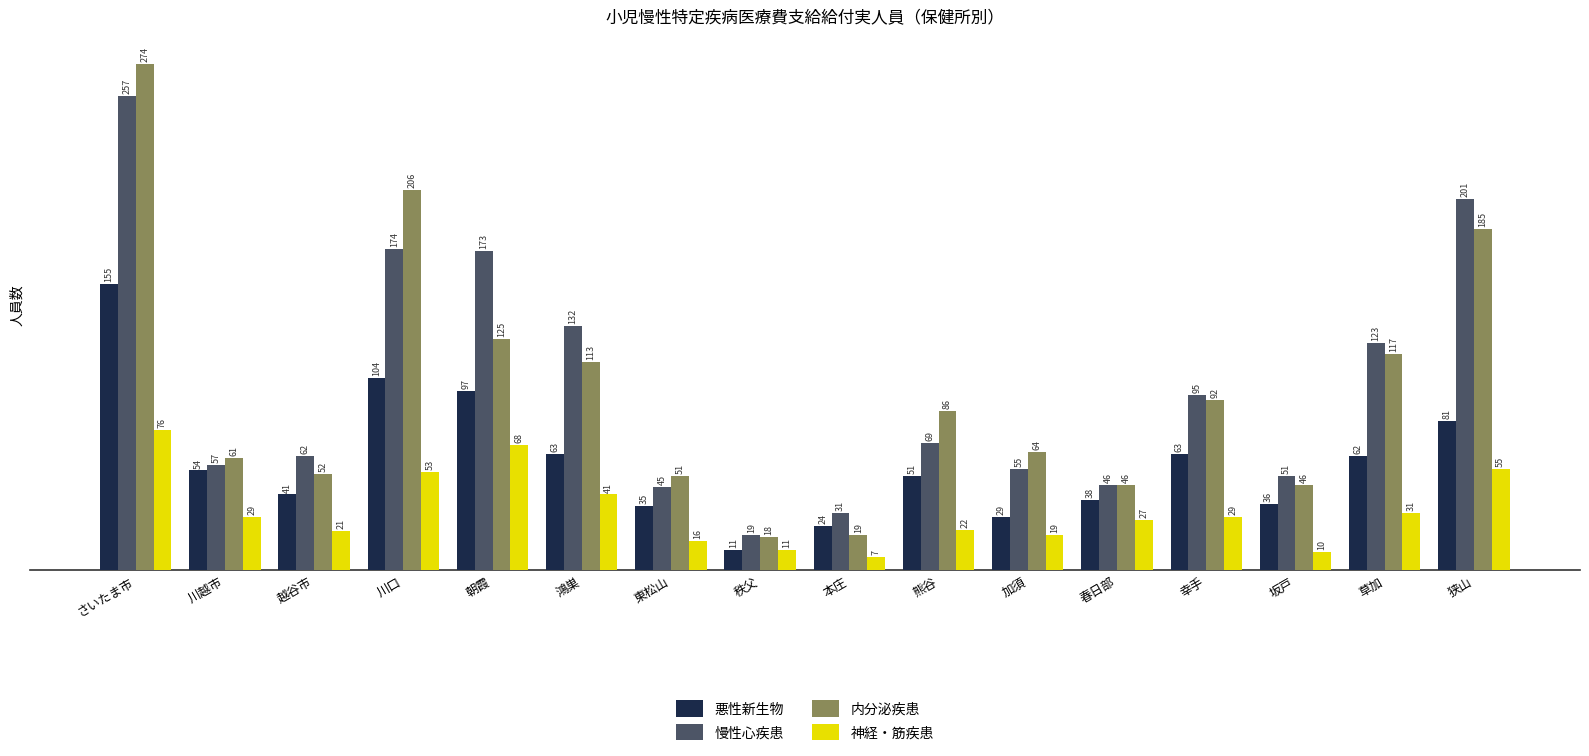

What is the difference between the maximum and second lowest values in the 神経・筋疾患 series?

66